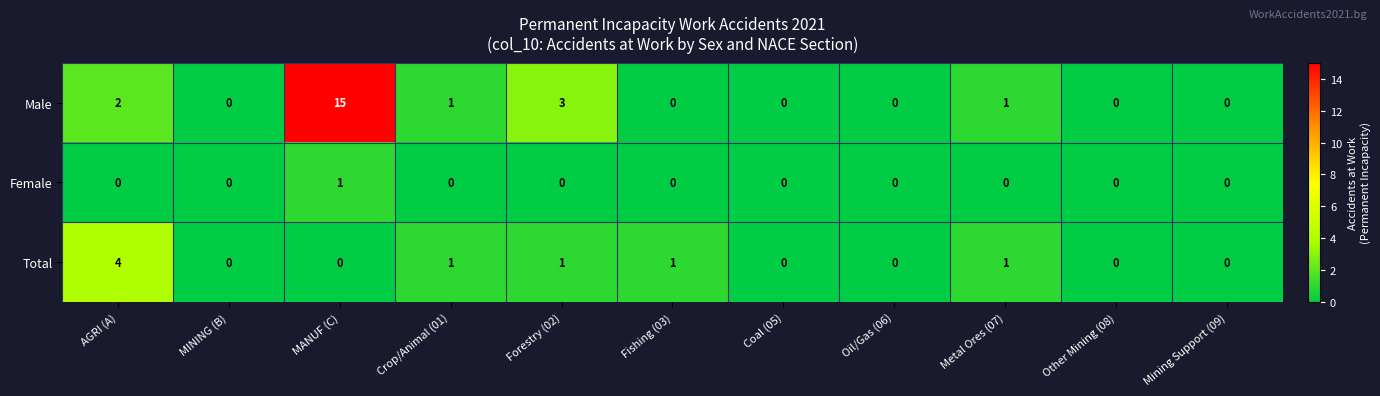

What is the difference between the maximum and minimum values in the Total series?

4